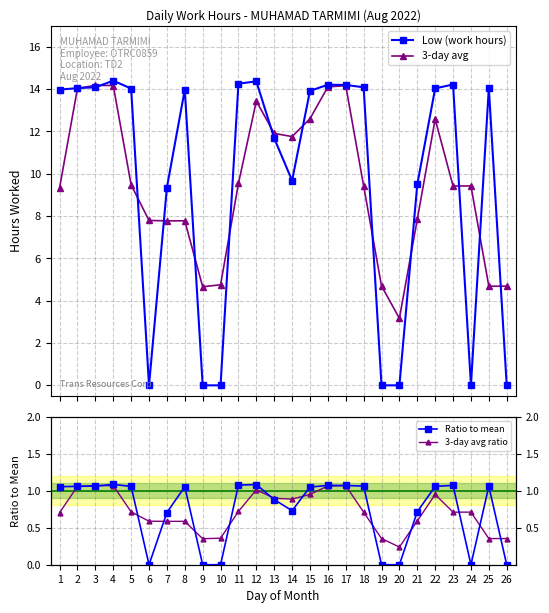

Between which two adjacent categories do Ratio to mean and 3-day avg ratio first intersect?

2 and 3